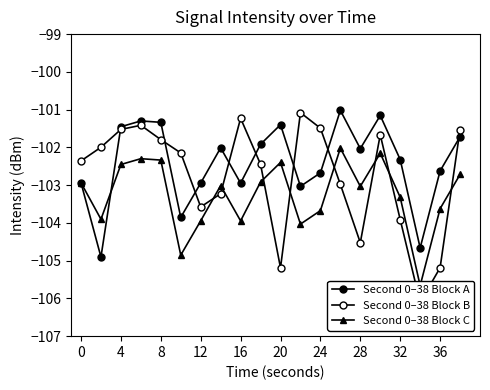

How many values in the Second 0–38 Block B series are below -102?

11